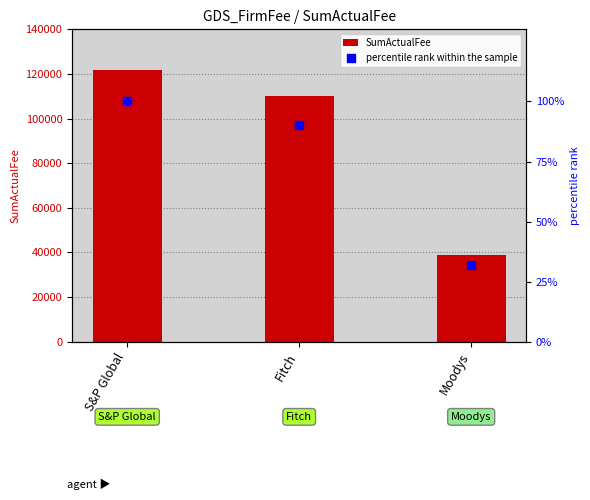

Which series contains the lowest Y value?

percentile rank within the sample